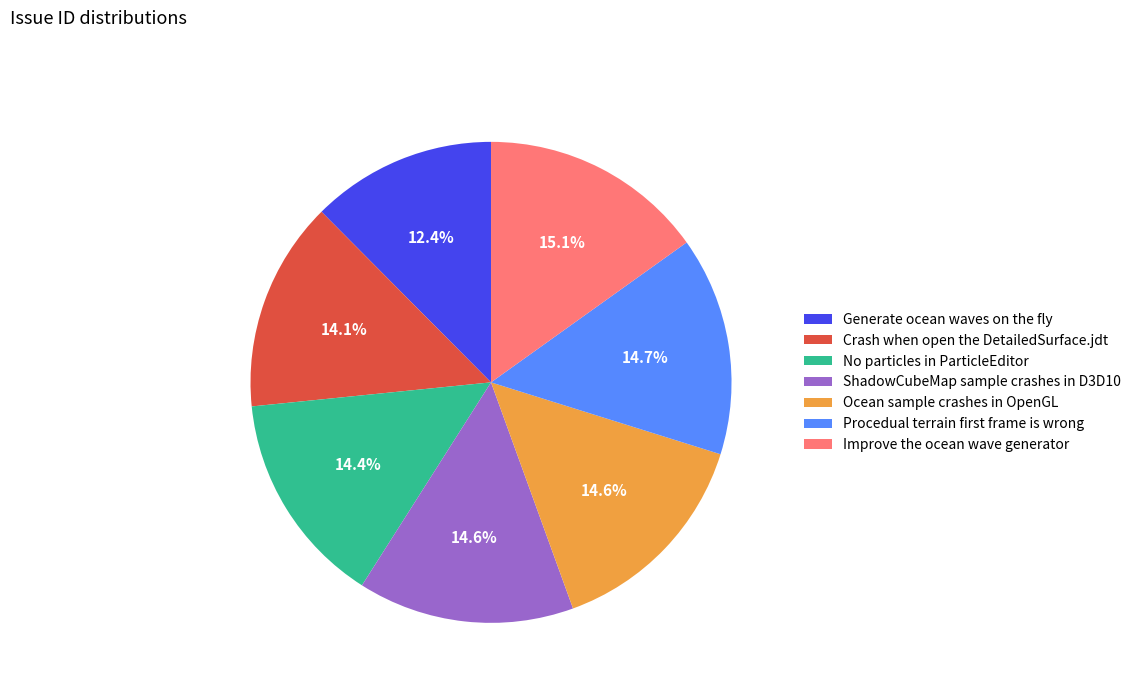

True or false: Improve the ocean wave generator accounts for 4% of the total.

False